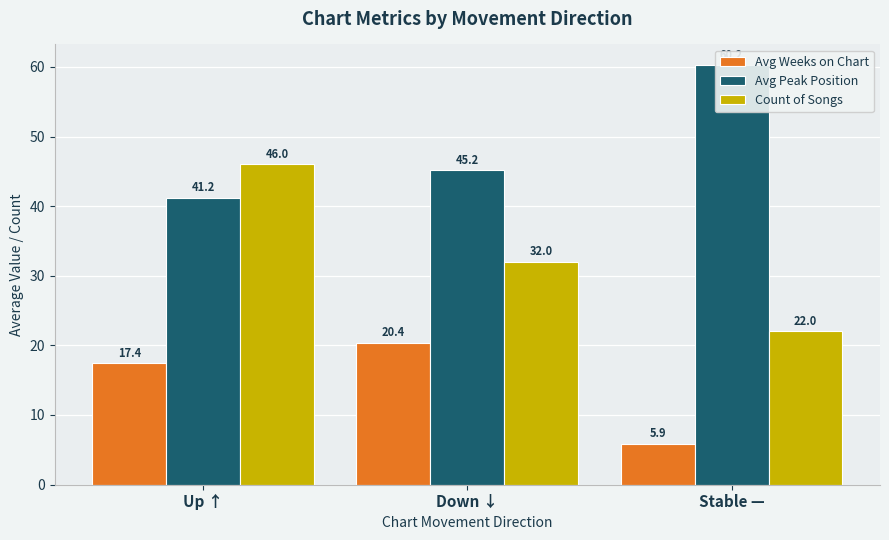

Rank the series at Down ↓ from highest to lowest value.

Avg Peak Position, Count of Songs, Avg Weeks on Chart